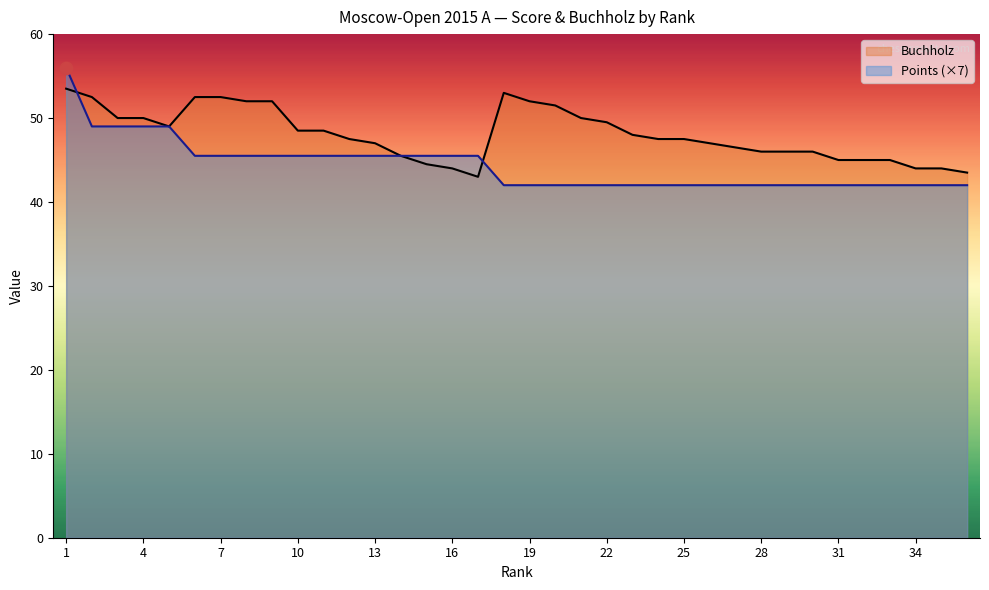

Is the value of Buchholz at 6 greater than the value of Points at 35?

Yes